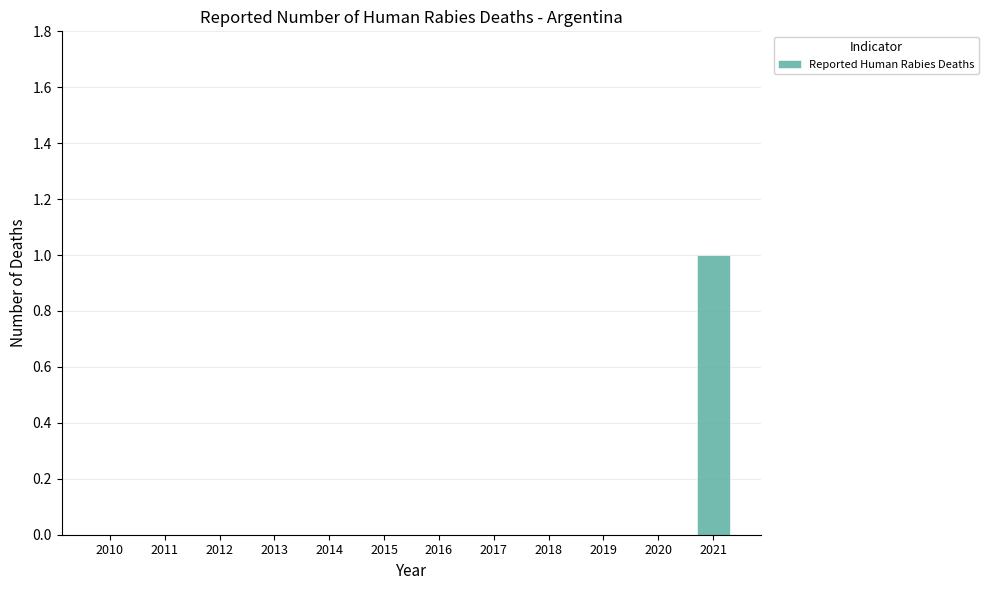

What is the sum of all values?

1